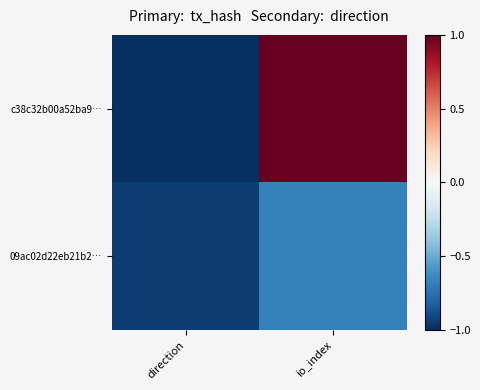

Which series has the widest spread of values?

c38c32b00a52ba9…